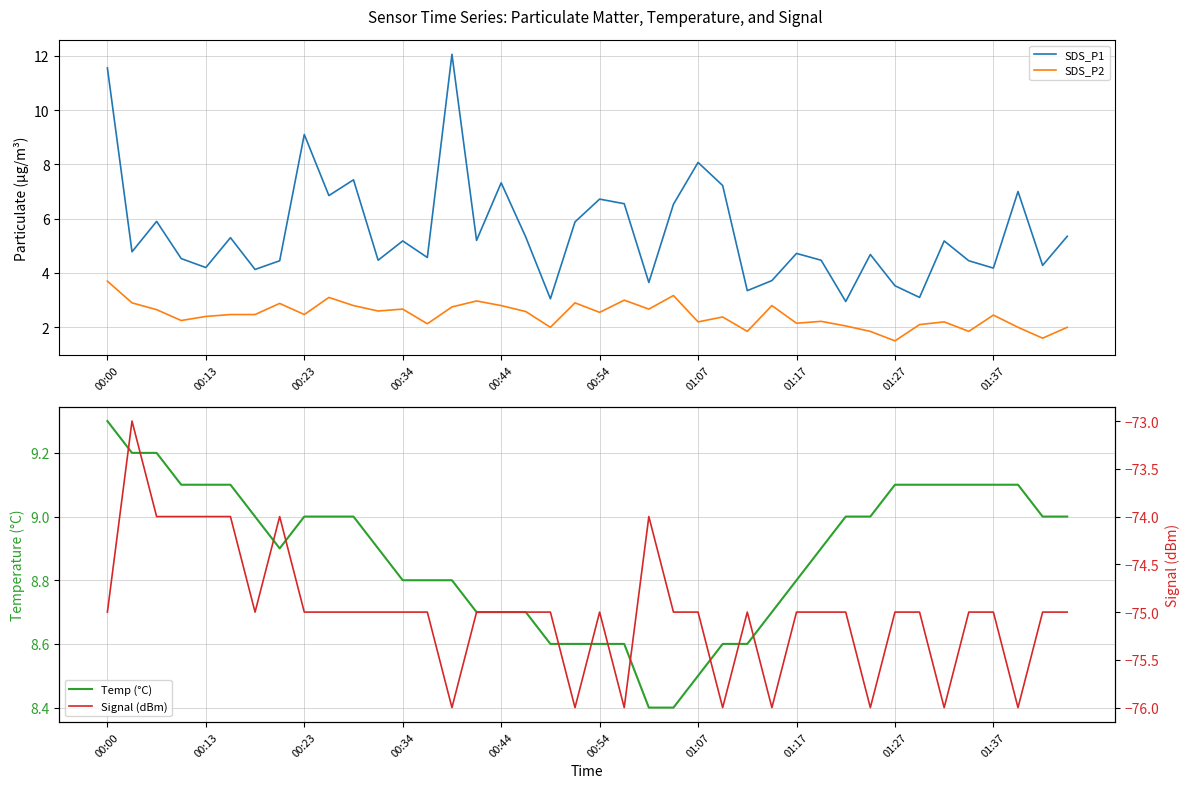

Reading left to right, transcribe all the data shown in this chart.

SDS_P1: 11.6	4.8	5.9	4.5	4.2	5.3	4.1	4.5	9.1	6.8	7.4	4.5	5.2	4.6	12.1	5.2	7.3	5.3	3.0	5.9	6.7	6.5	3.6	6.5	8.1	7.2	3.4	3.7	4.7	4.5	3.0	4.7	3.5	3.1	5.2	4.5	4.2	7.0	4.3	5.3
SDS_P2: 3.7	2.9	2.6	2.2	2.4	2.5	2.5	2.9	2.5	3.1	2.8	2.6	2.7	2.1	2.8	3.0	2.8	2.6	2.0	2.9	2.5	3.0	2.7	3.2	2.2	2.4	1.9	2.8	2.1	2.2	2.0	1.9	1.5	2.1	2.2	1.9	2.5	2.0	1.6	2.0
Temp (°C): 9.3	9.2	9.2	9.1	9.1	9.1	9.0	8.9	9.0	9.0	9.0	8.9	8.8	8.8	8.8	8.7	8.7	8.7	8.6	8.6	8.6	8.6	8.4	8.4	8.5	8.6	8.6	8.7	8.8	8.9	9.0	9.0	9.1	9.1	9.1	9.1	9.1	9.1	9.0	9.0
Signal (dBm): -75.0	-73.0	-74.0	-74.0	-74.0	-74.0	-75.0	-74.0	-75.0	-75.0	-75.0	-75.0	-75.0	-75.0	-76.0	-75.0	-75.0	-75.0	-75.0	-76.0	-75.0	-76.0	-74.0	-75.0	-75.0	-76.0	-75.0	-76.0	-75.0	-75.0	-75.0	-76.0	-75.0	-75.0	-76.0	-75.0	-75.0	-76.0	-75.0	-75.0